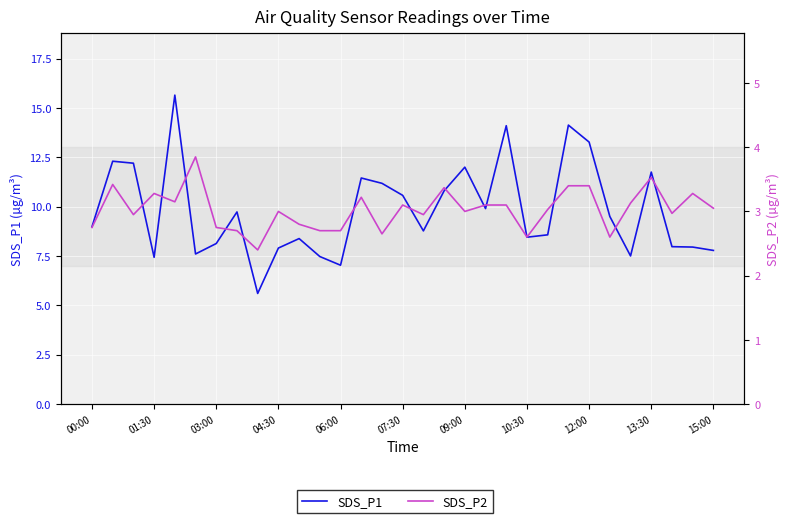

At which label does SDS_P1 first exceed 8?

00:00